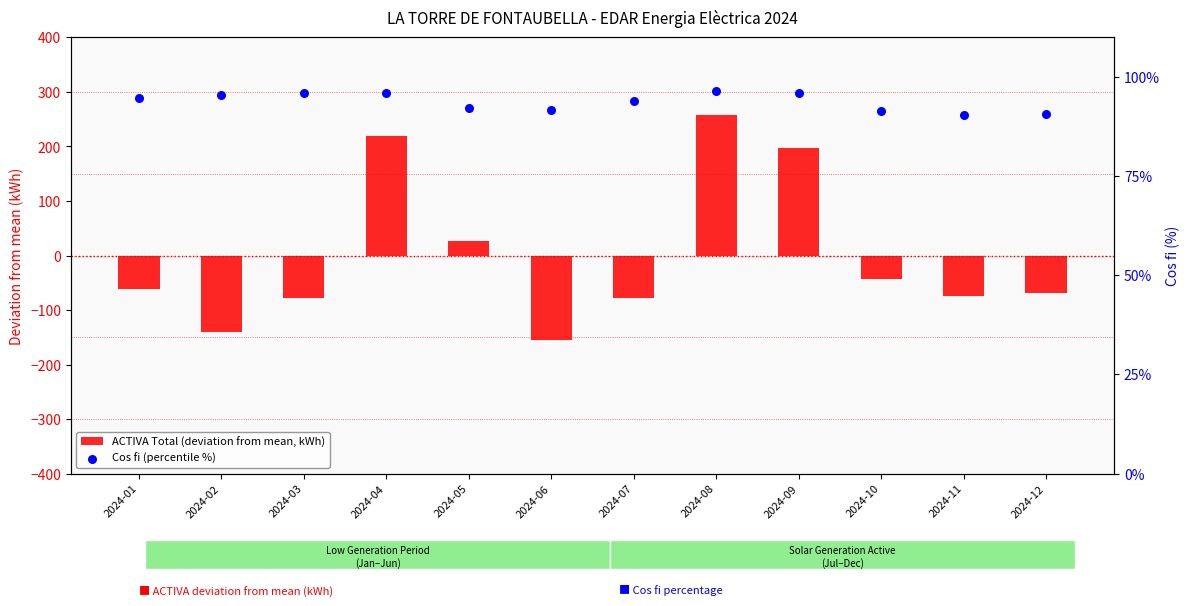

At how many categories does at least one series exceed -152?

12